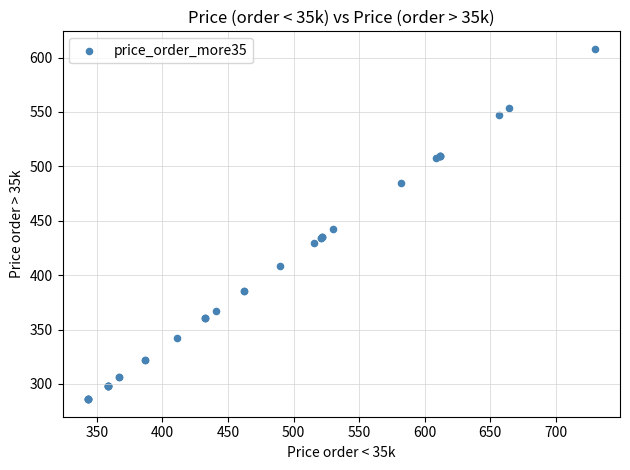

What Y value in the scatter plot is closest to 447?

442.0